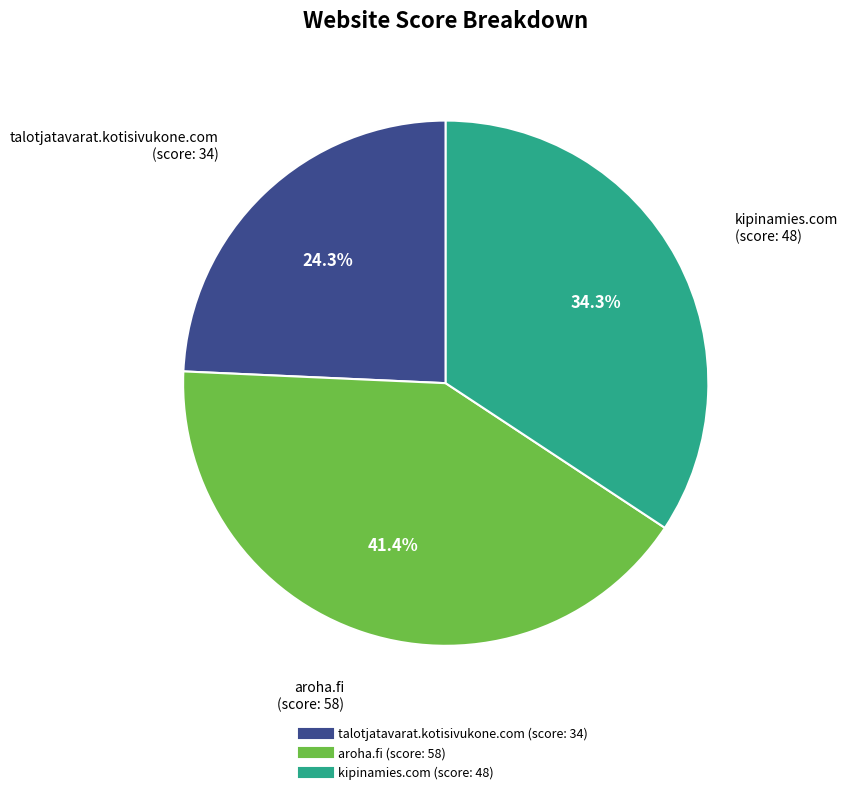

Between talotjatavarat.kotisivukone.com and kipinamies.com, which is larger?

kipinamies.com